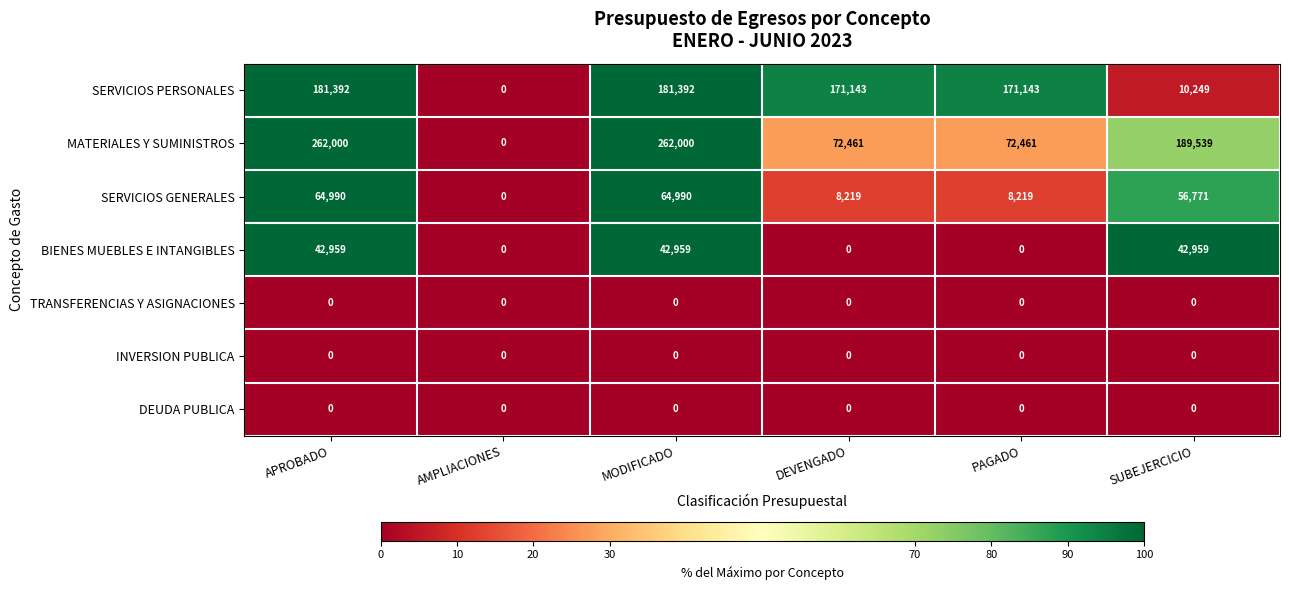

How many categories are shown in the chart?

6